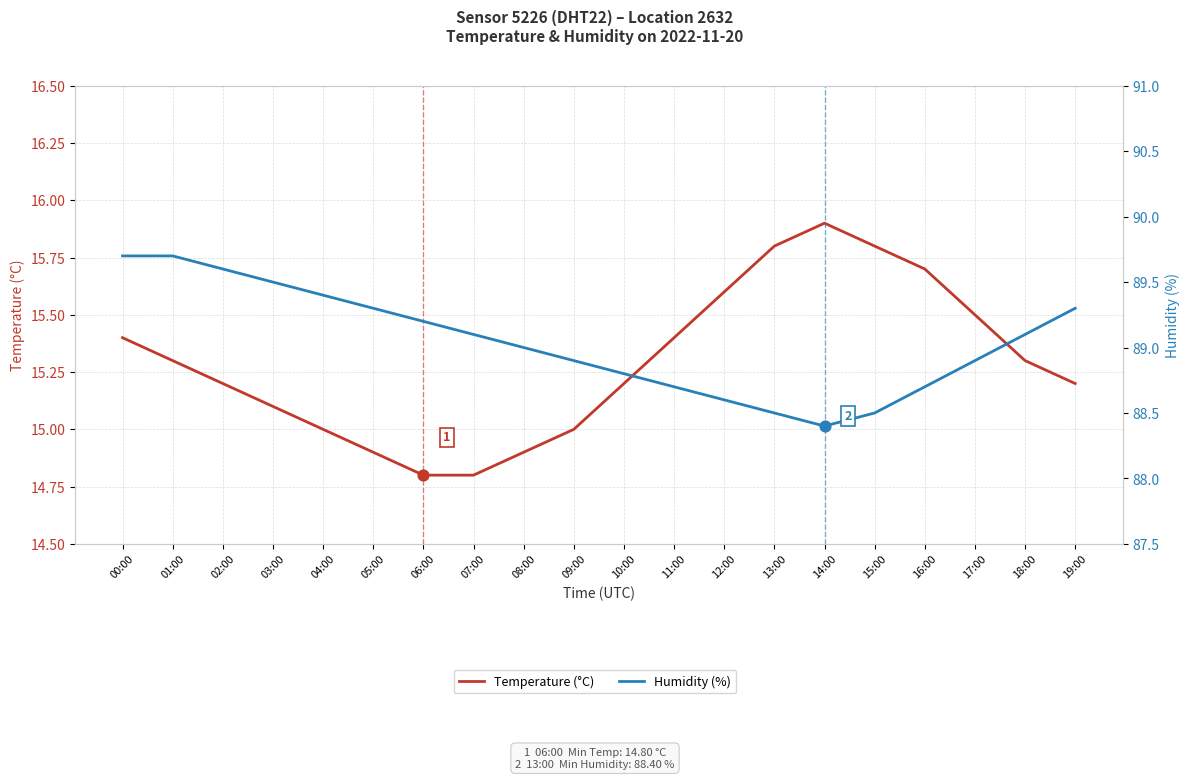

At which category is the sum across all series the highest?

00:00